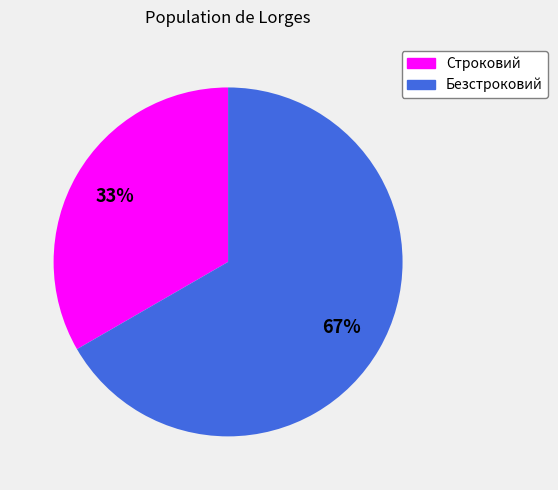

The Безстроковий slice represents 53% of the pie. True or false?

False